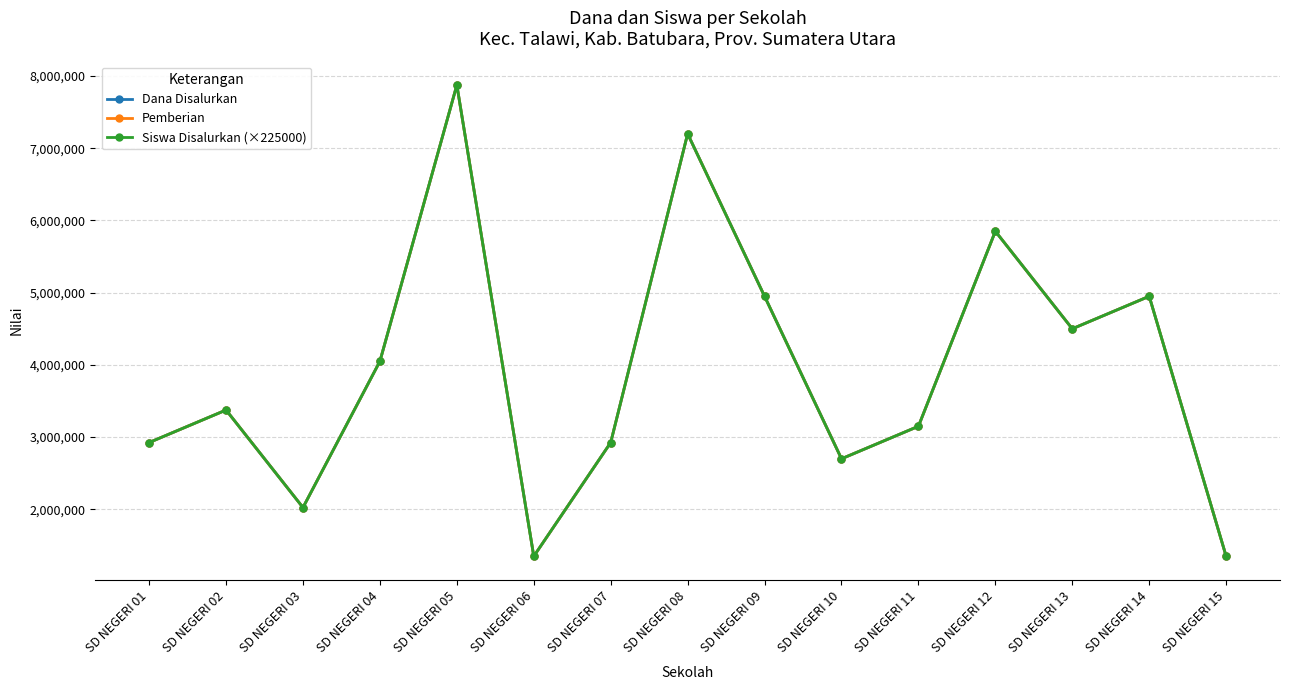

True or false: Pemberian and Siswa Disalurkan (×225000) intersect in this chart.

False